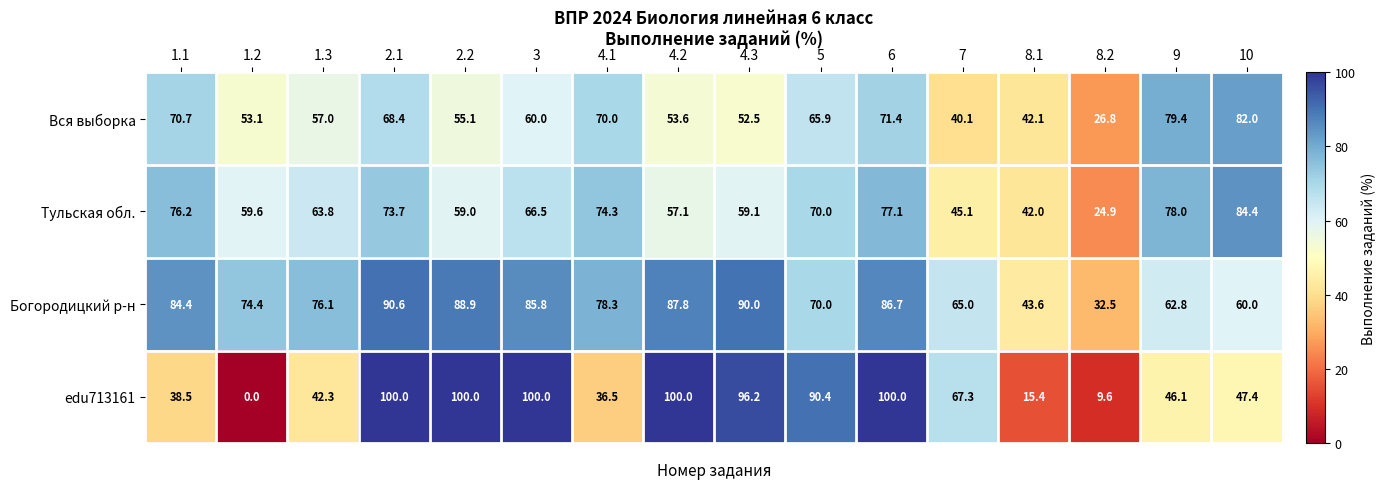

What is the average value of the Тульская обл. series?

63.2